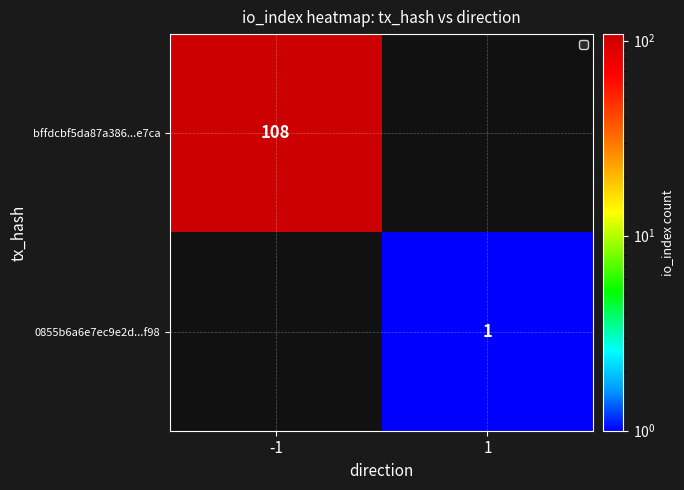

Is it true that bffdcbf5da87a386...e7ca equals 108 at -1?

True